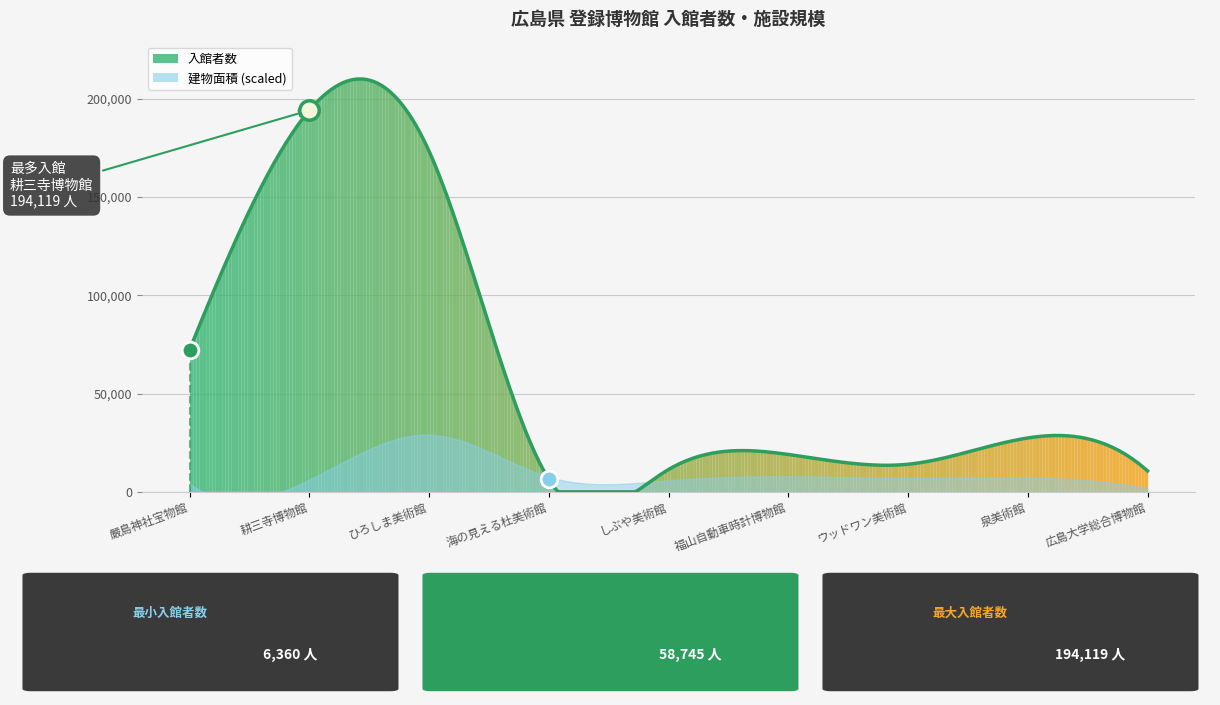

What is the spread (max minus min) of values at 福山自動車時計博物館?

19028